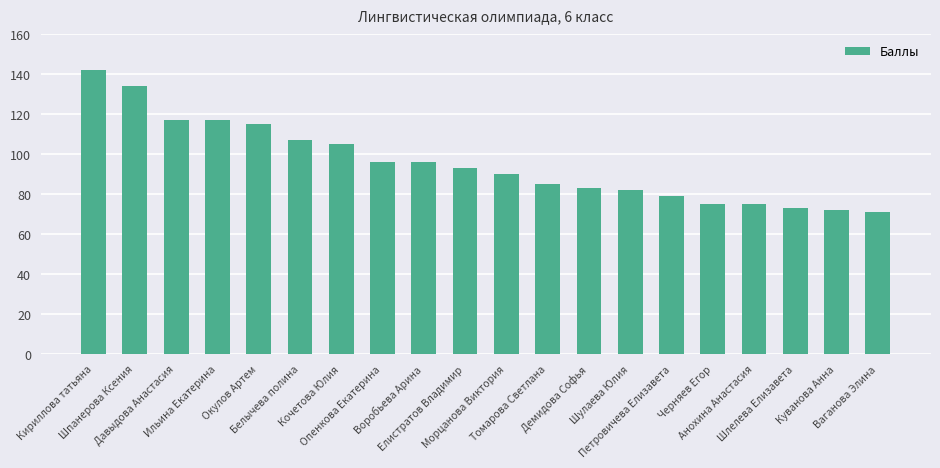

What position from the right is Кириллова татьяна?

20